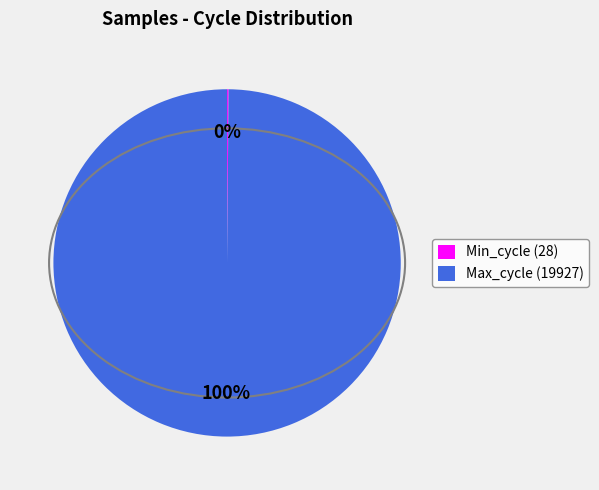

True or false: Max_cycle (19927) accounts for 89% of the total.

False